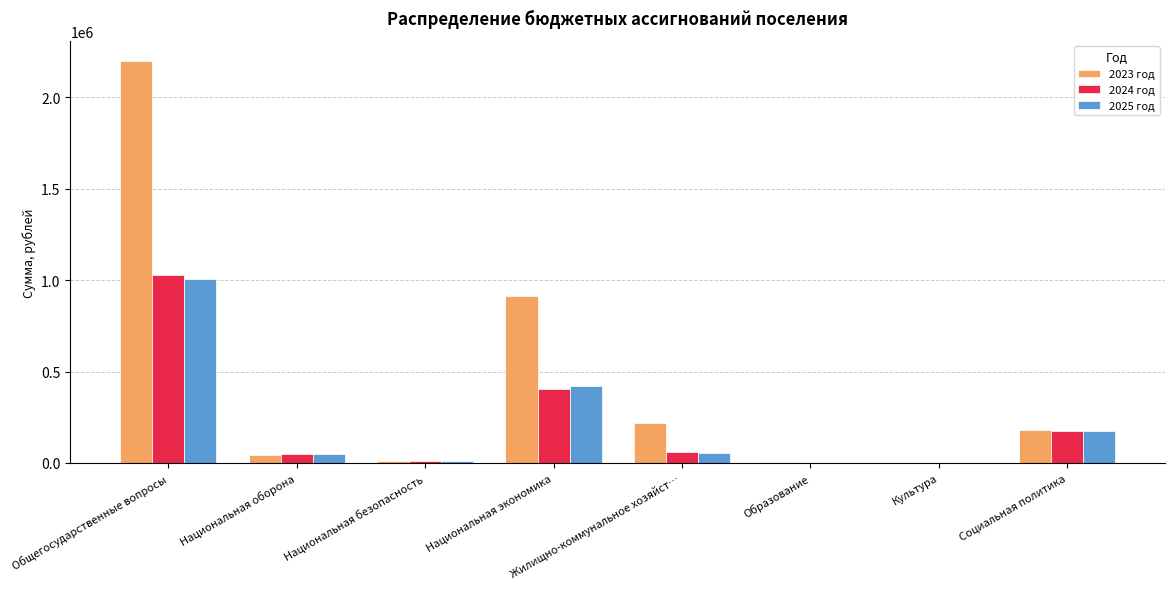

What are all the series names shown in the legend?

2023 год, 2024 год, 2025 год